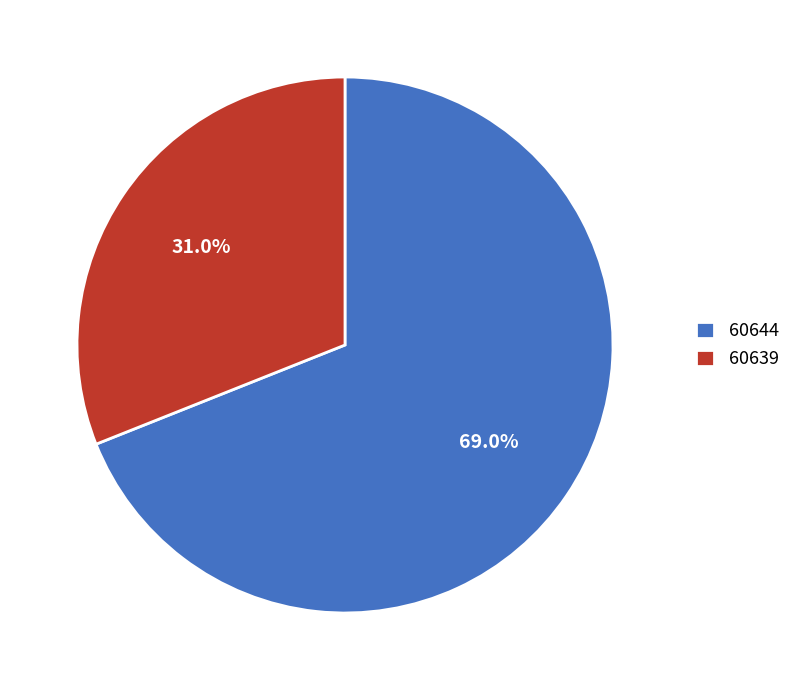

Which has a higher value, 60644 or 60639?

60644